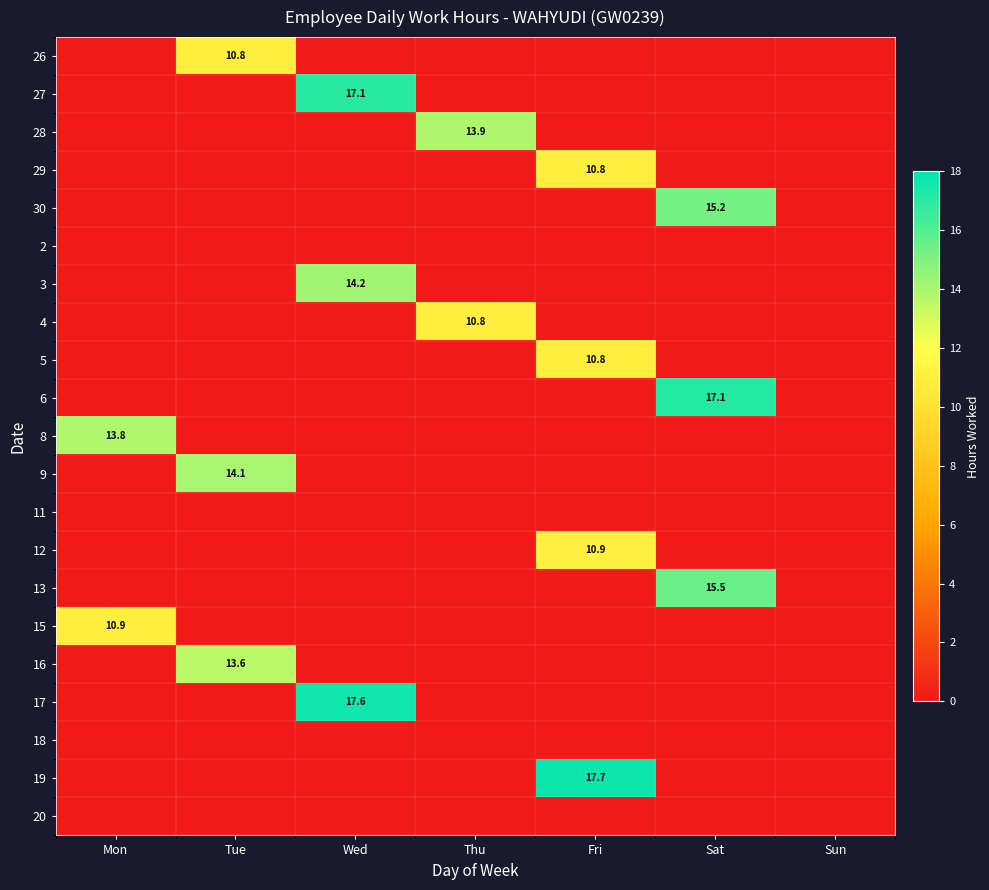

Between Wed and Fri, which is larger?

Wed